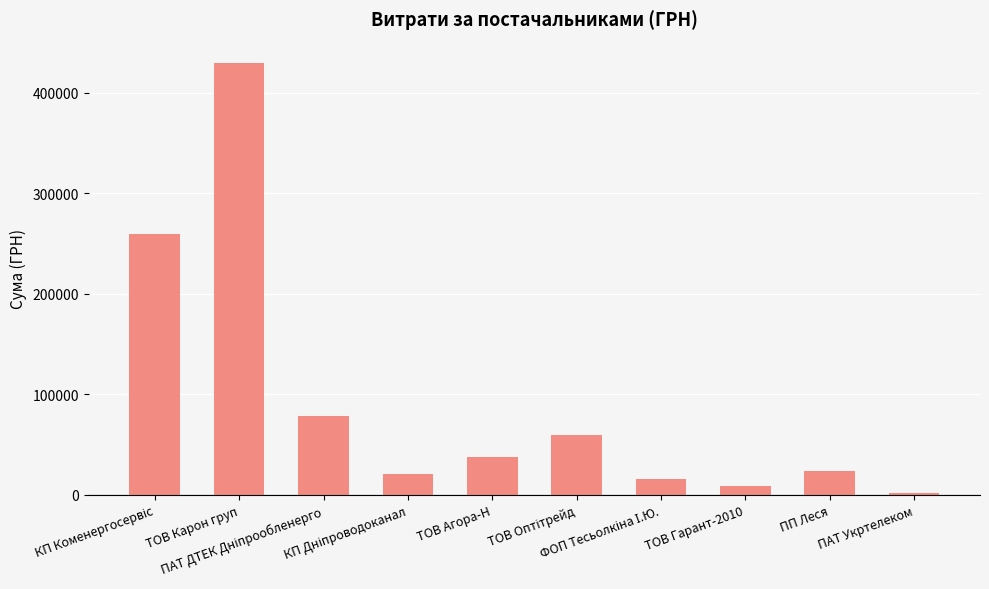

What is the average value?

93540.7